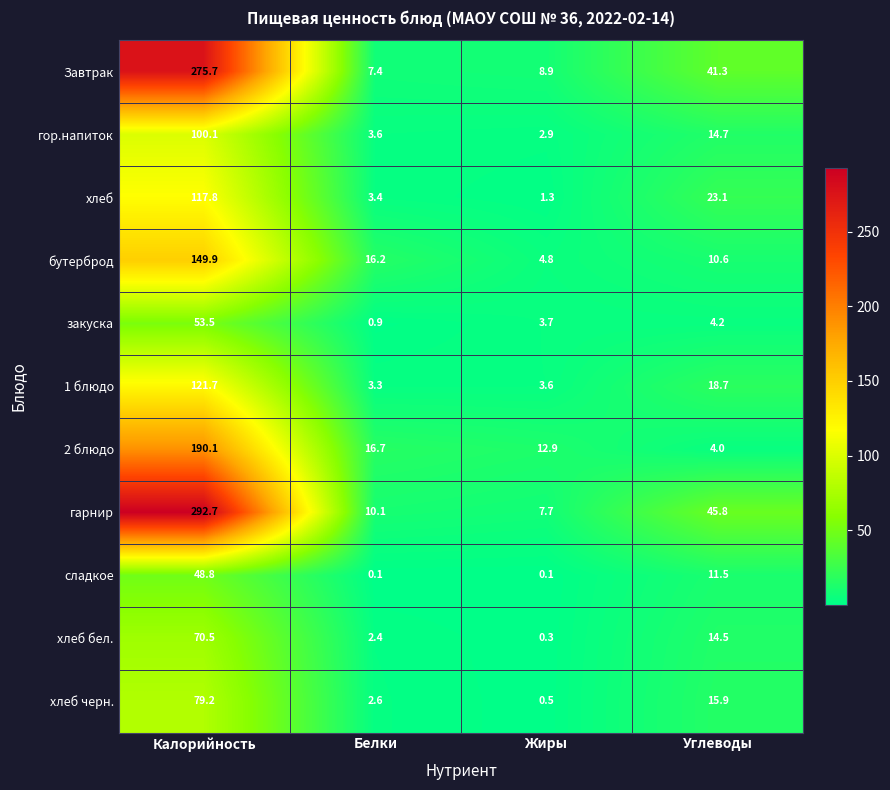

Which series has the largest total across all categories?

гарнир